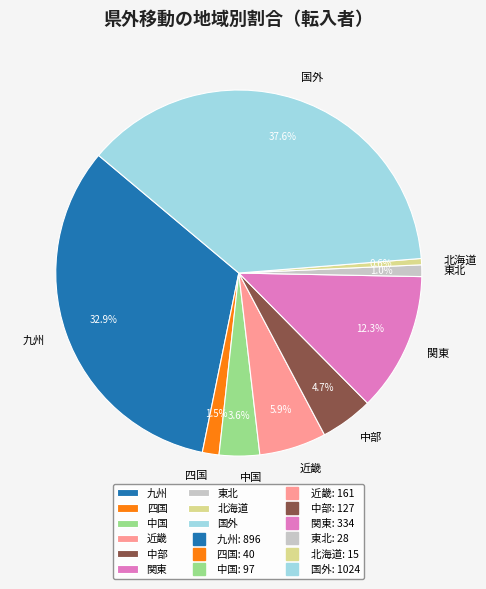

True or false: 関東 accounts for 12% of the total.

True